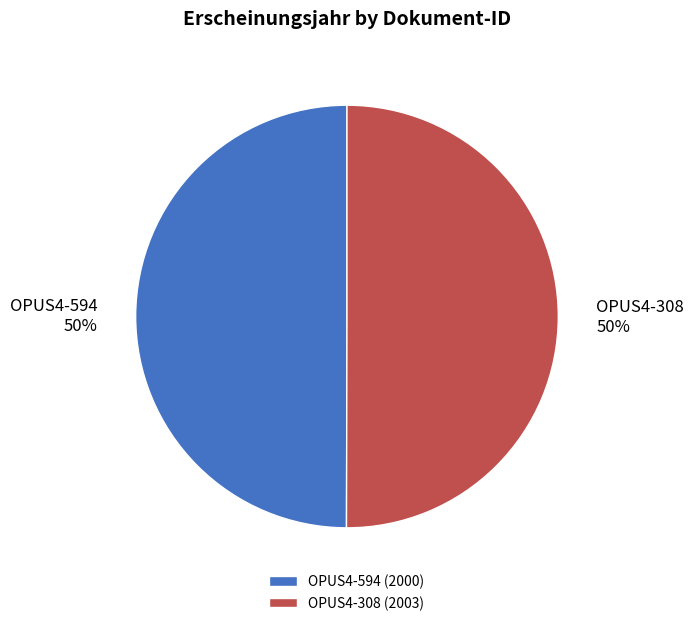

How many slices are in this pie chart?

2